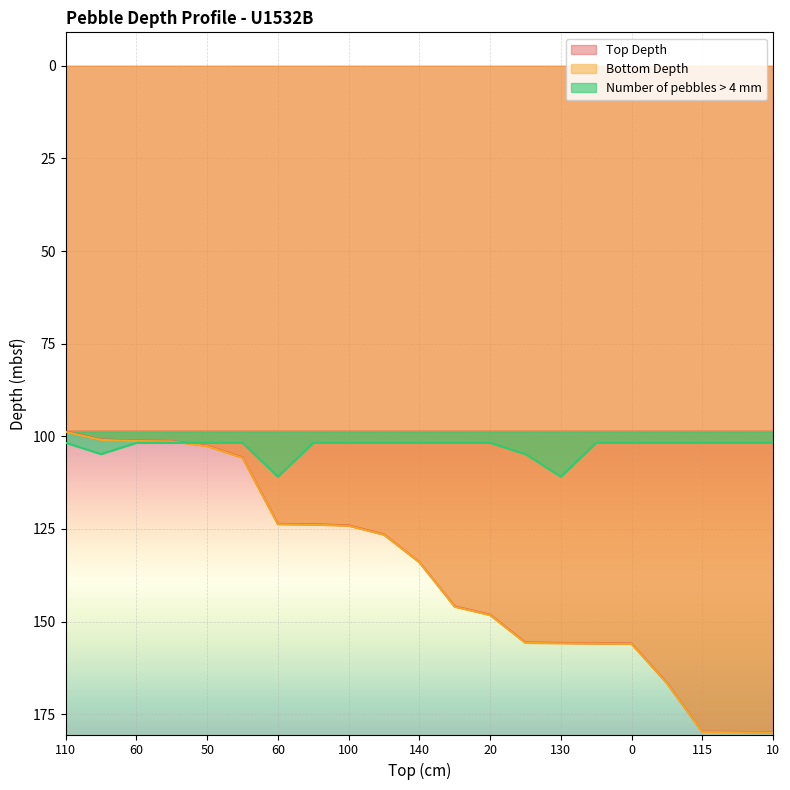

True or false: Bottom Depth has a value of 23.6 at 20.

False